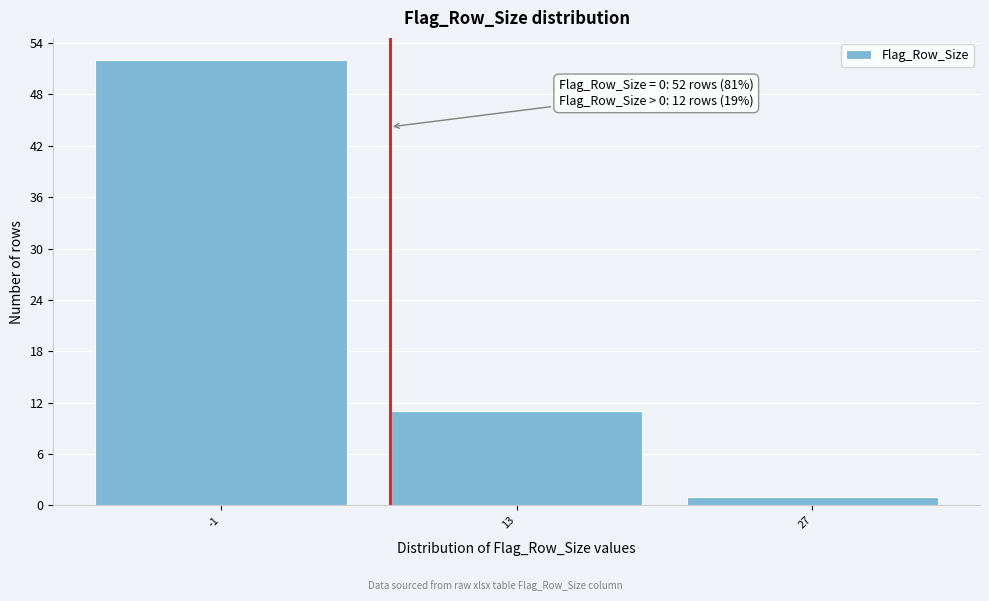

Reading left to right, extract all data points from this chart.

52	11	1